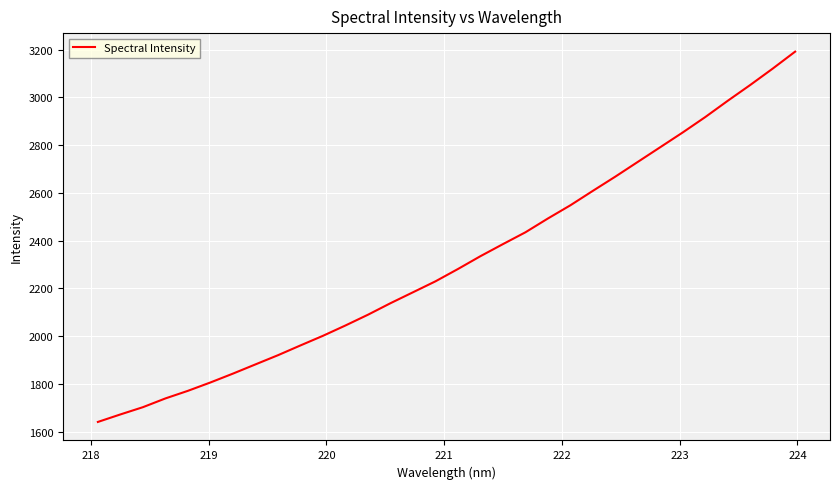

What is the greatest value displayed?

3191.7